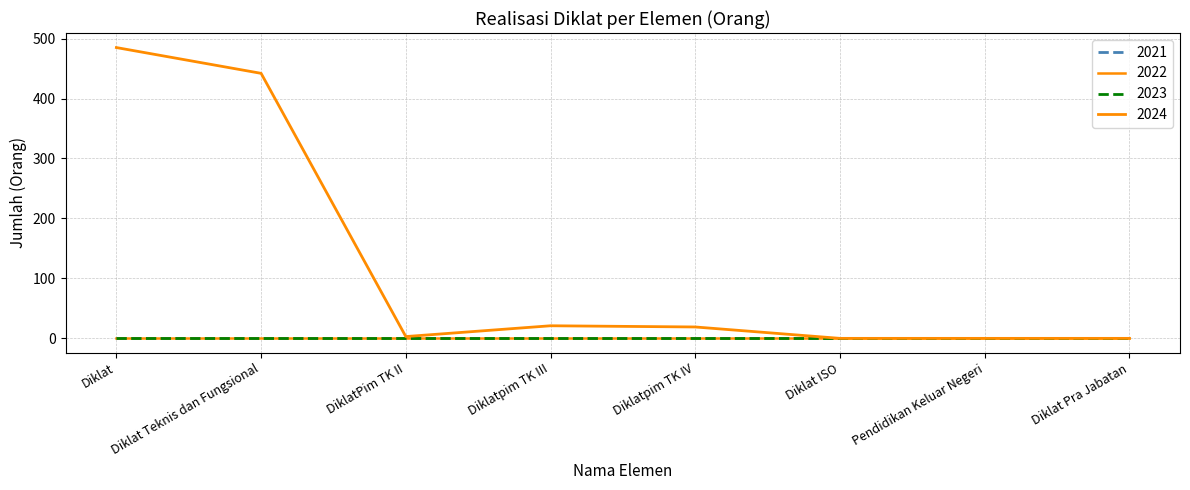

Does the chart have visible grid lines?

Yes